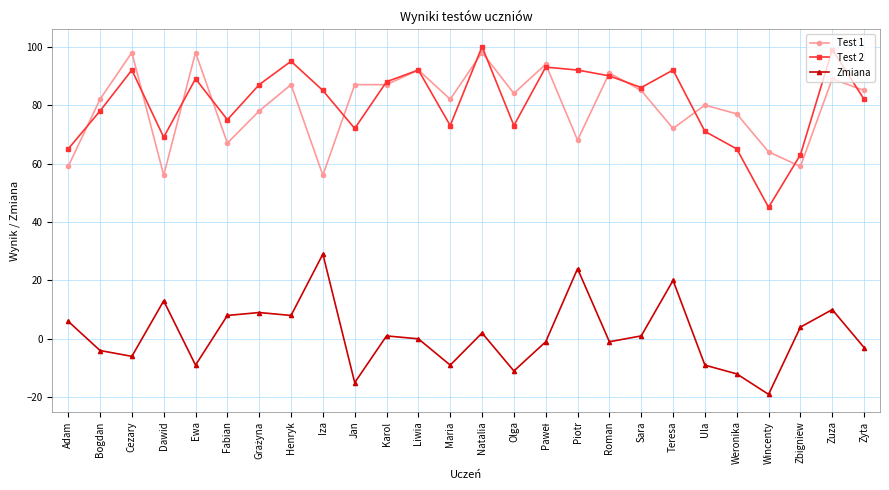

What is the sum of all Test 1 values?

2075